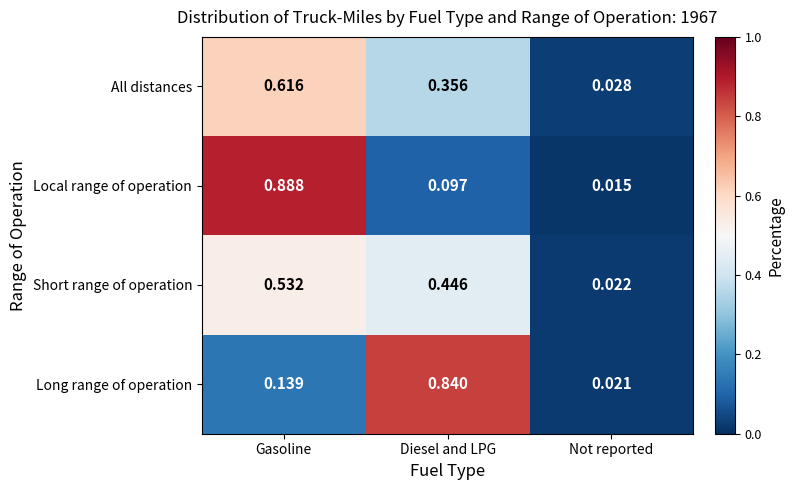

Which category has the lowest value across all series?

Not reported